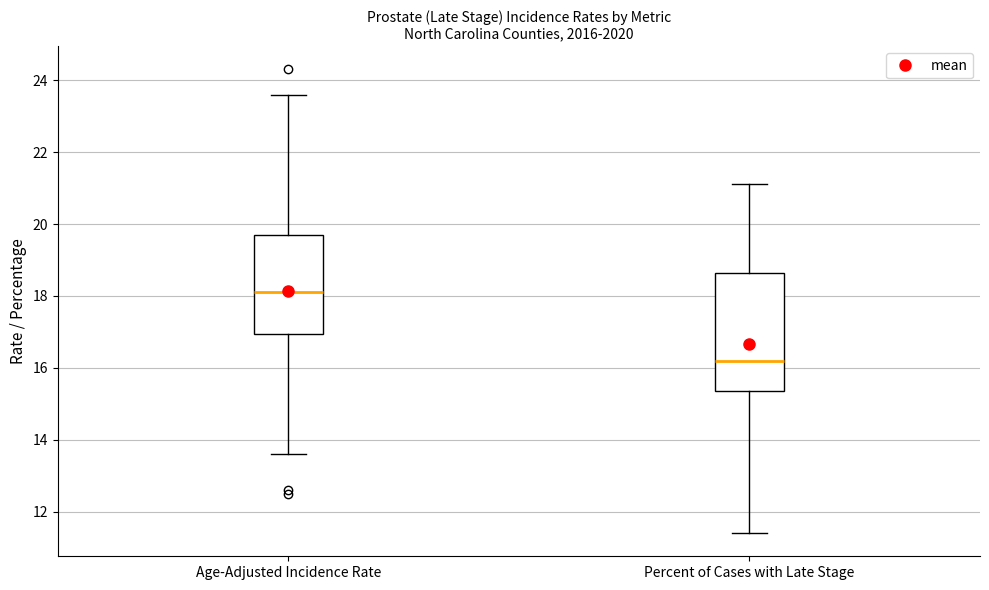

Where does the upper whisker of the box for Percent of Cases with Late Stage end on the y-axis? The values are not printed on the chart, so give them approximately, as read against the axis.

21.2